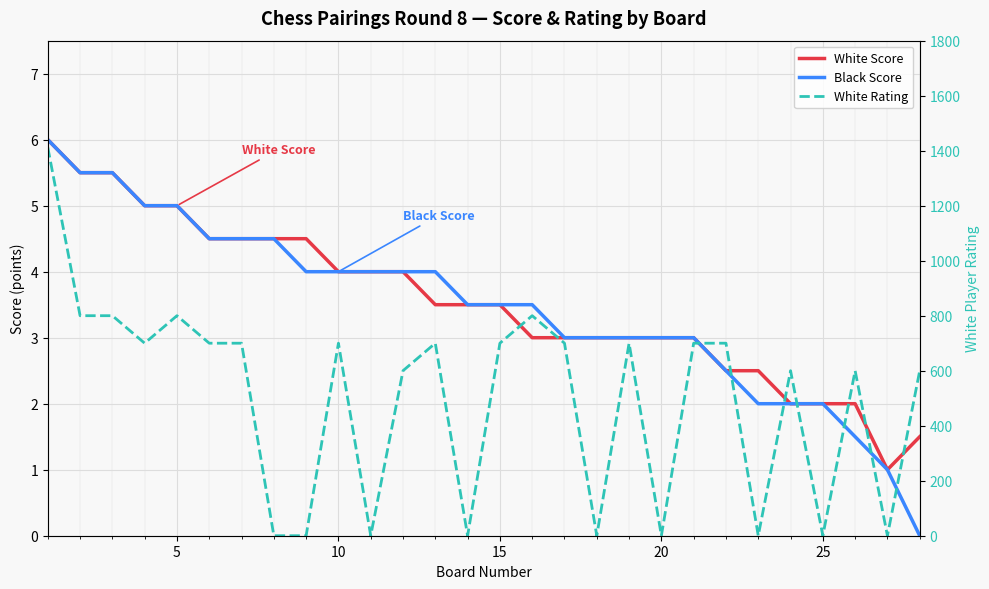

Is this an area chart (filled region under the line)?

No